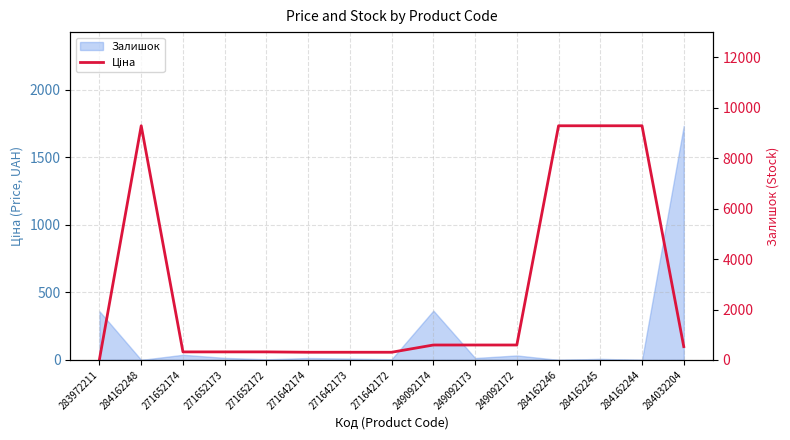

Count the number of values greater than 528.

8